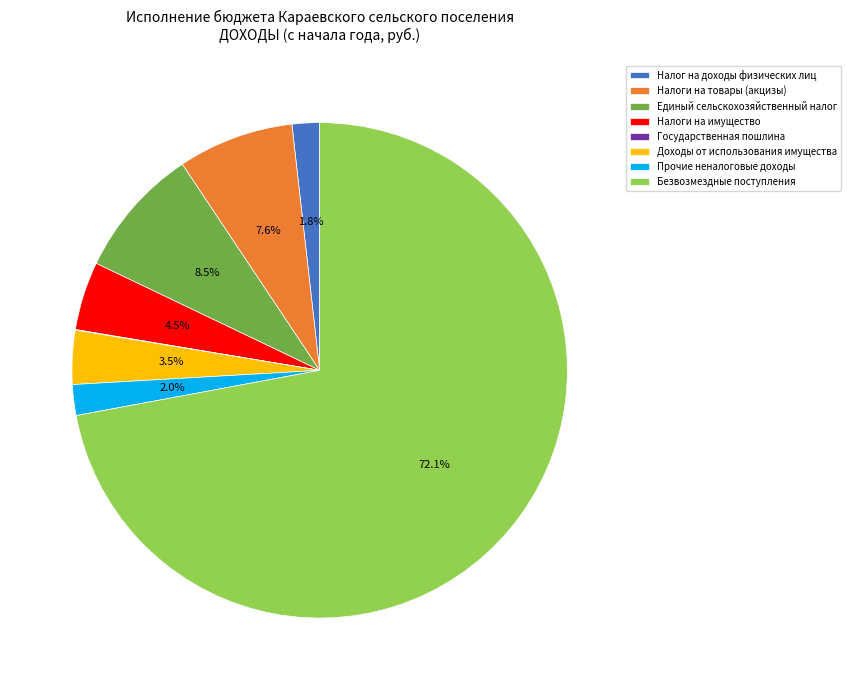

Which category has the biggest portion of the pie?

Безвозмездные поступления